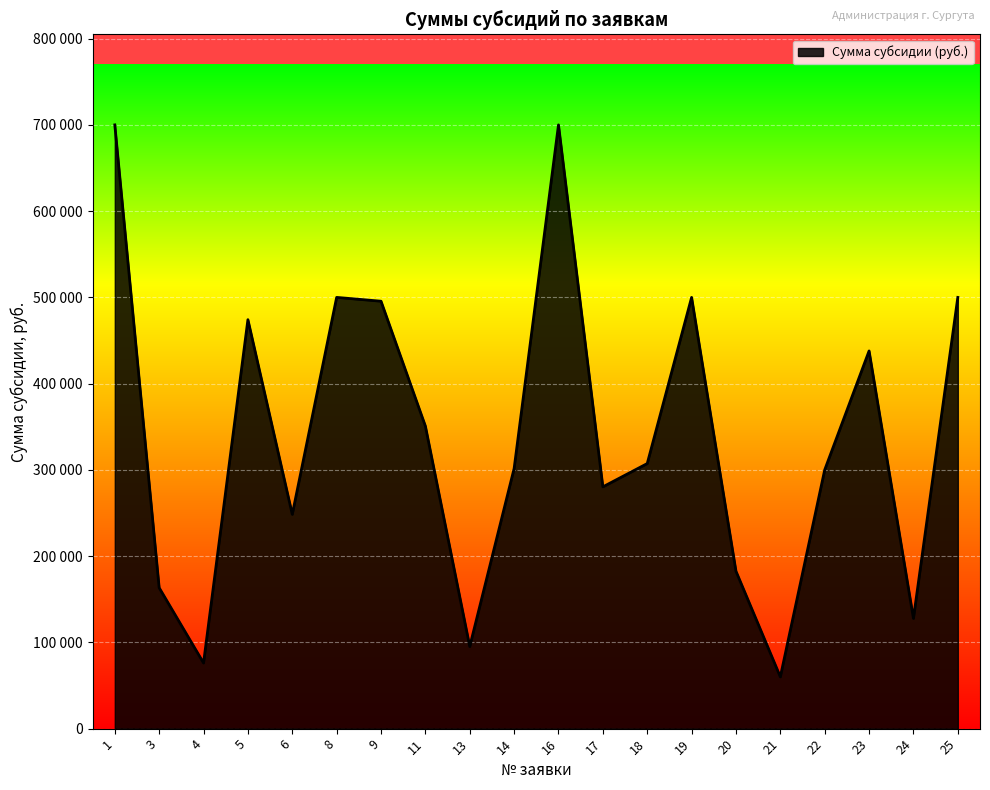

At which category does the data reach its first local valley?

4